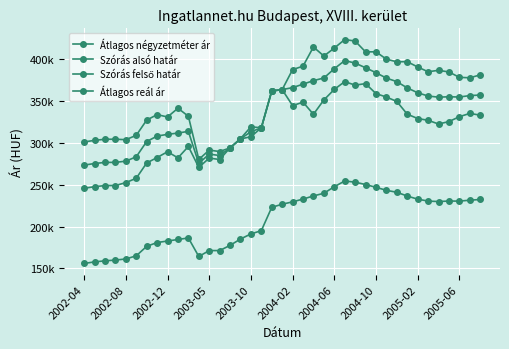

Does the chart have visible grid lines?

Yes